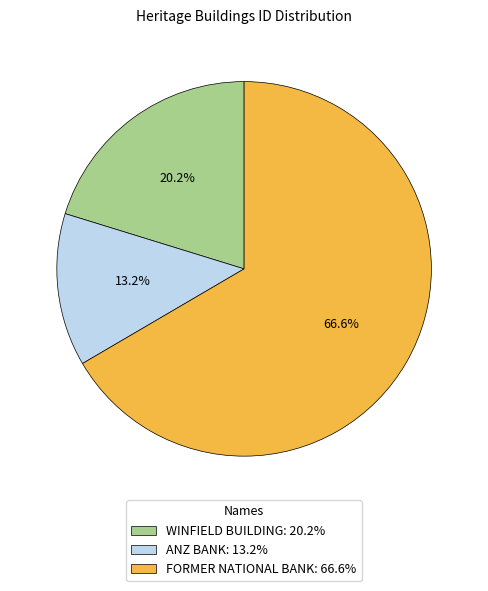

To the nearest percent, what is the average slice percentage?

33%